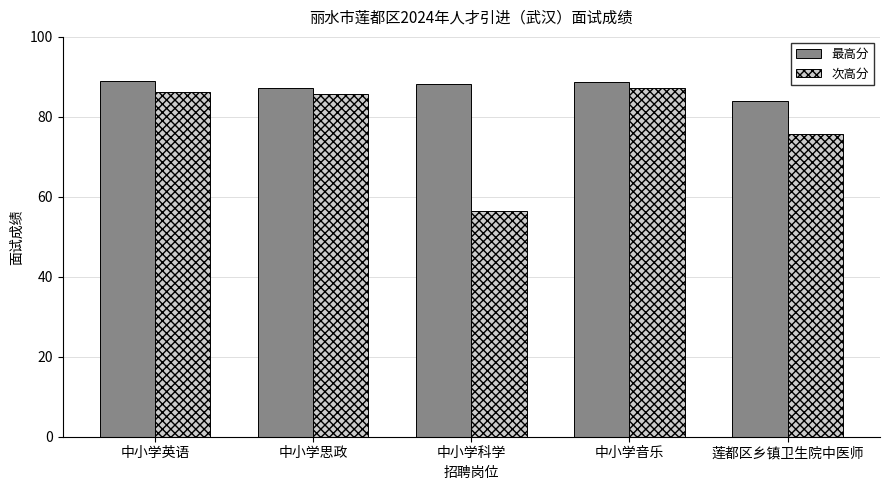

What is the greatest value displayed?

89.0